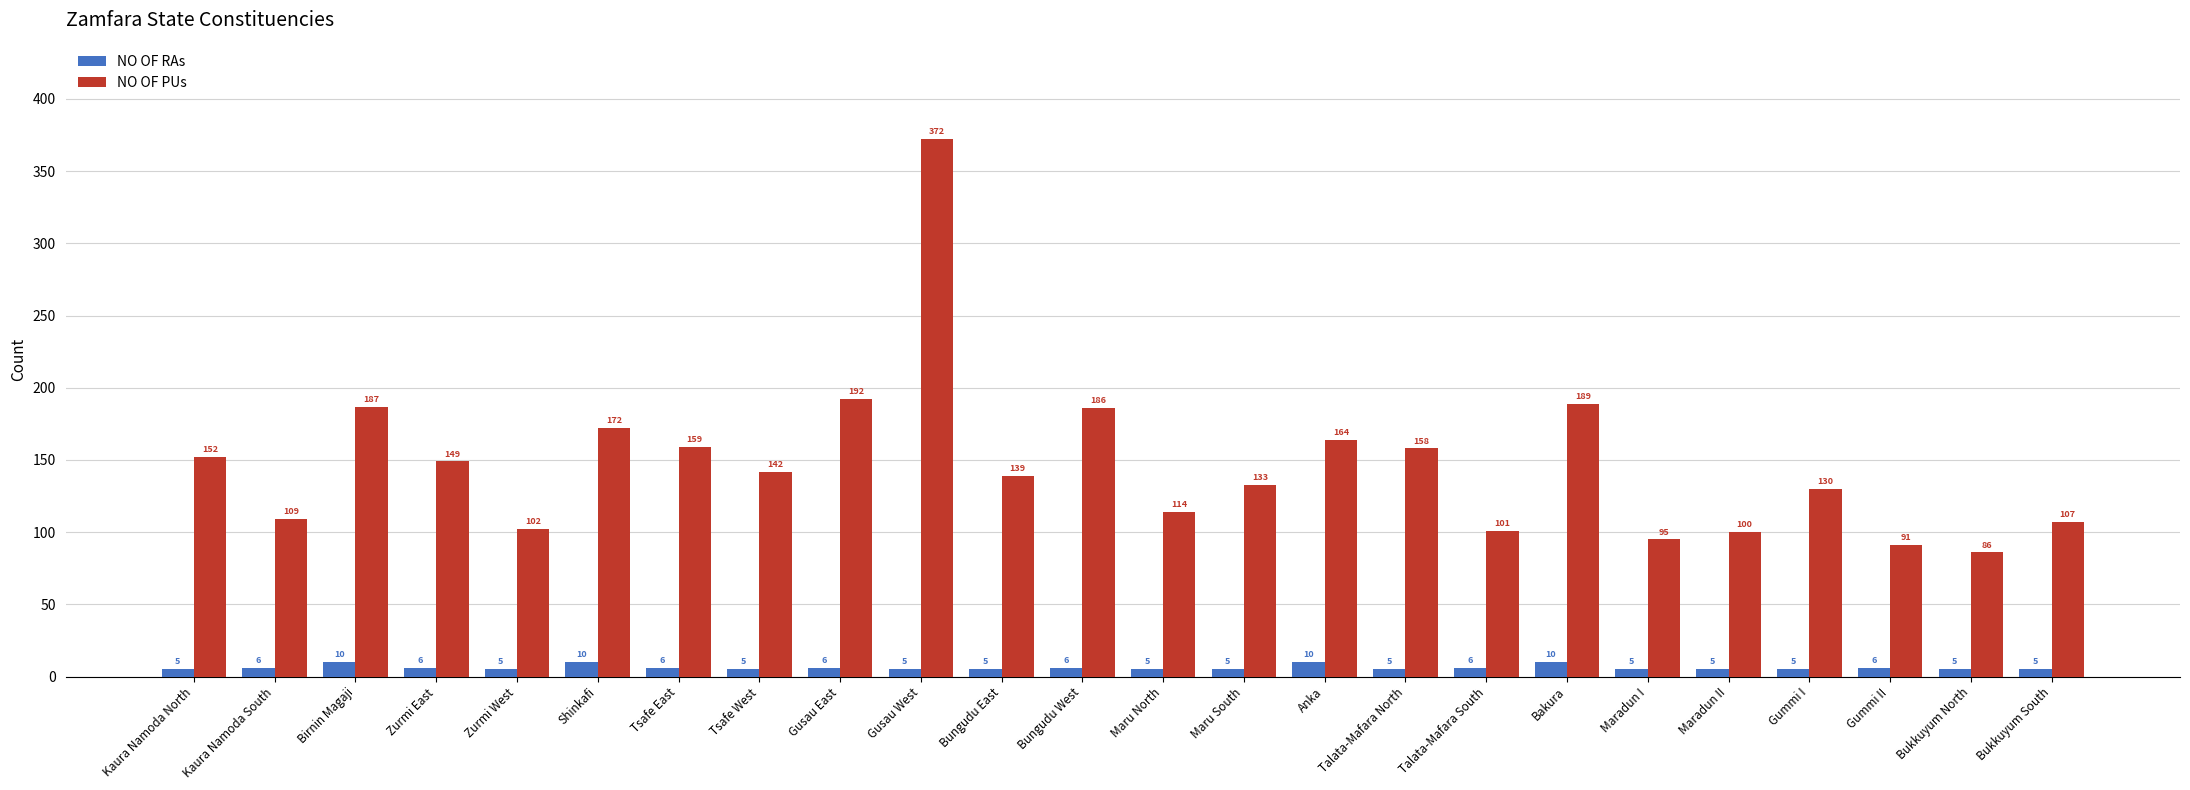

At which category is the sum across all series the highest?

Gusau West